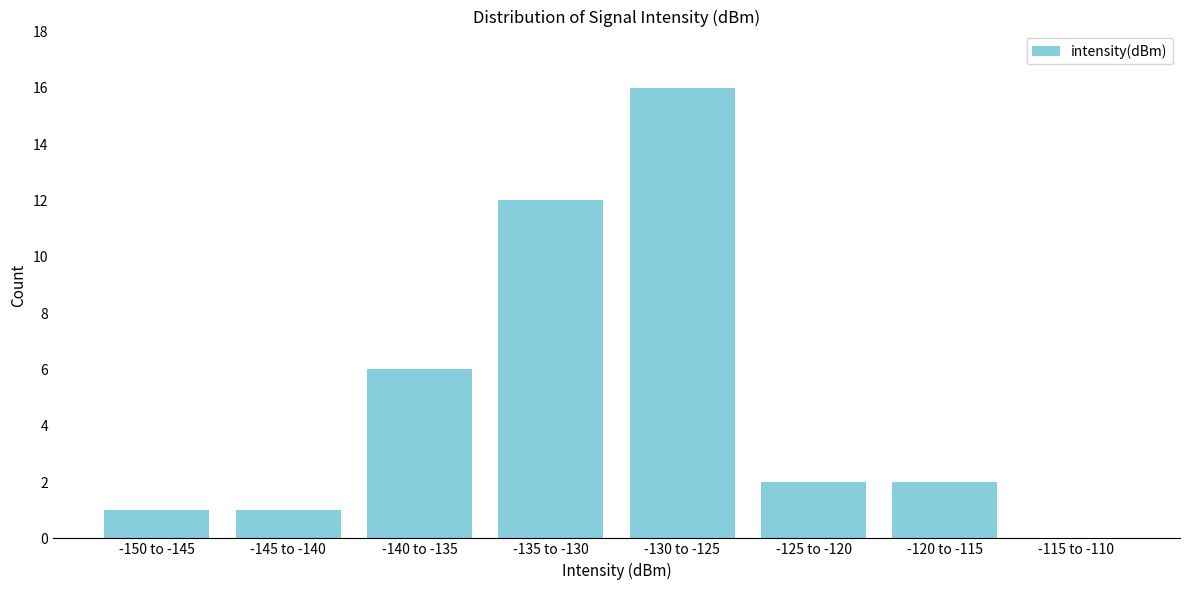

Reading left to right, what are all the values shown in this chart?

-150 to -145=1	-145 to -140=1	-140 to -135=6	-135 to -130=12	-130 to -125=16	-125 to -120=2	-120 to -115=2	-115 to -110=0